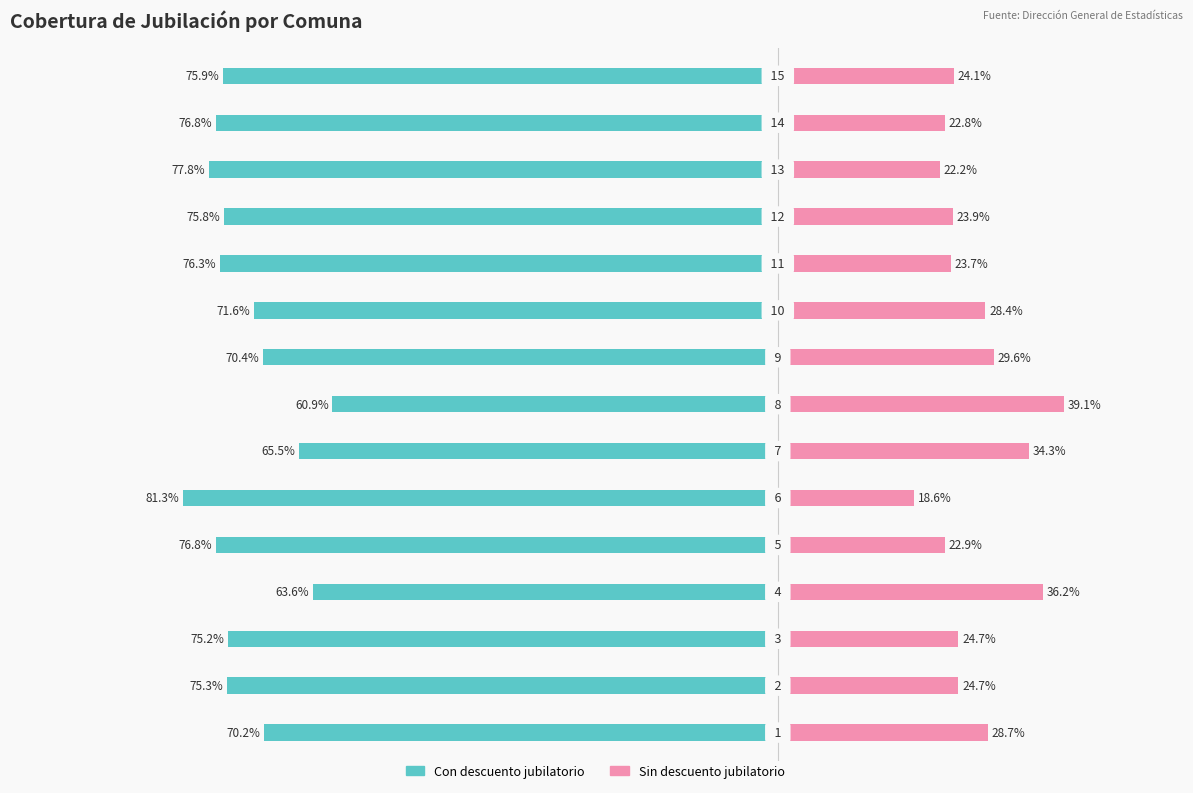

Reading left to right, list all the values displayed in this chart.

Con descuento jubilatorio: 0=-70.2	1=-75.3	2=-75.2	3=-63.6	4=-76.8	5=-81.3	6=-65.5	7=-60.9	8=-70.4	9=-71.6	10=-76.3	11=-75.8	12=-77.8	13=-76.8	14=-75.9
Sin descuento jubilatorio: 0=28.7	1=24.7	2=24.7	3=36.2	4=22.9	5=18.6	6=34.3	7=39.1	8=29.6	9=28.4	10=23.7	11=23.9	12=22.2	13=22.8	14=24.1